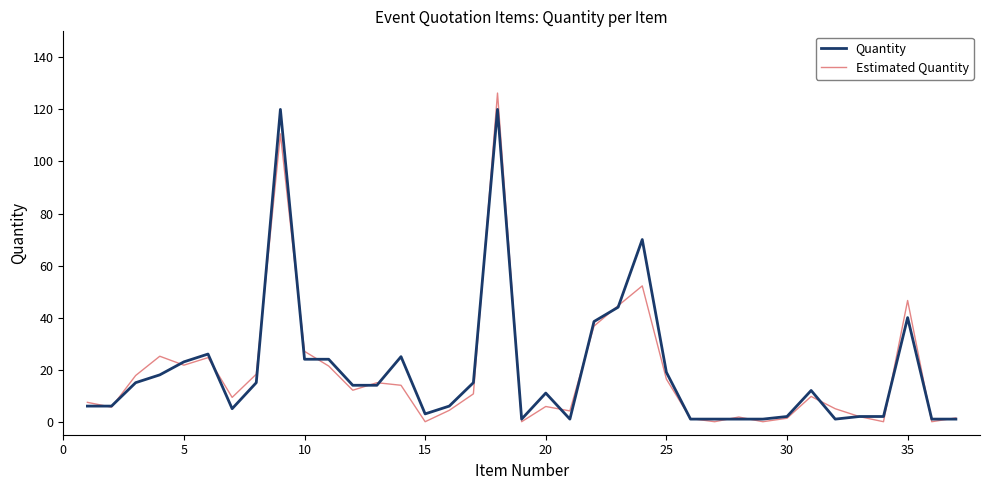

What is the highest value of the Quantity series?

120.0